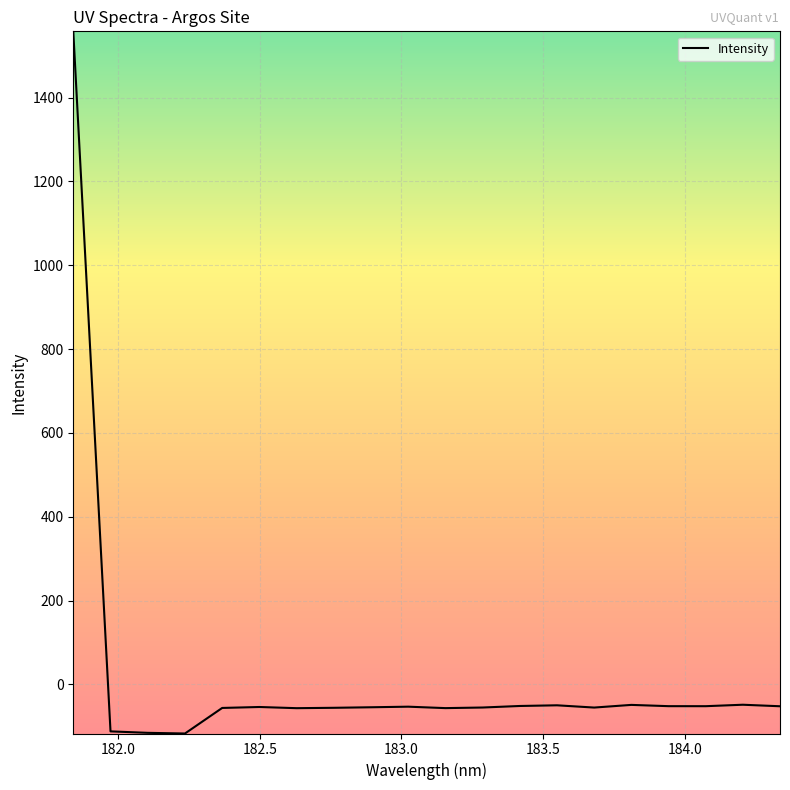

What is the greatest value displayed?

1558.1